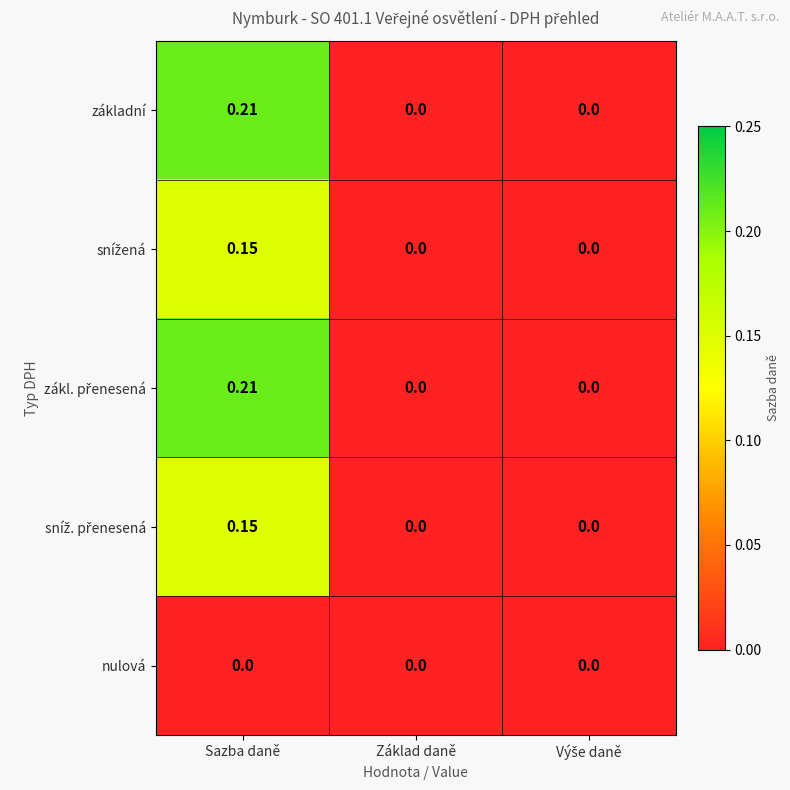

At which category is the sum across all series the highest?

Sazba daně